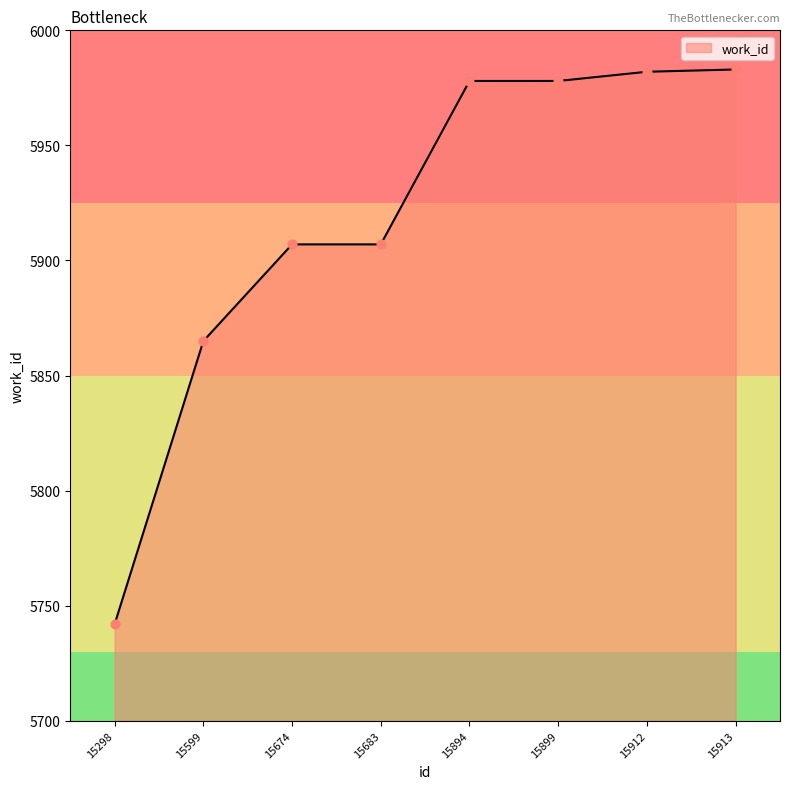

What is the ratio of the value at 15913 to the value at 15894?

1.0